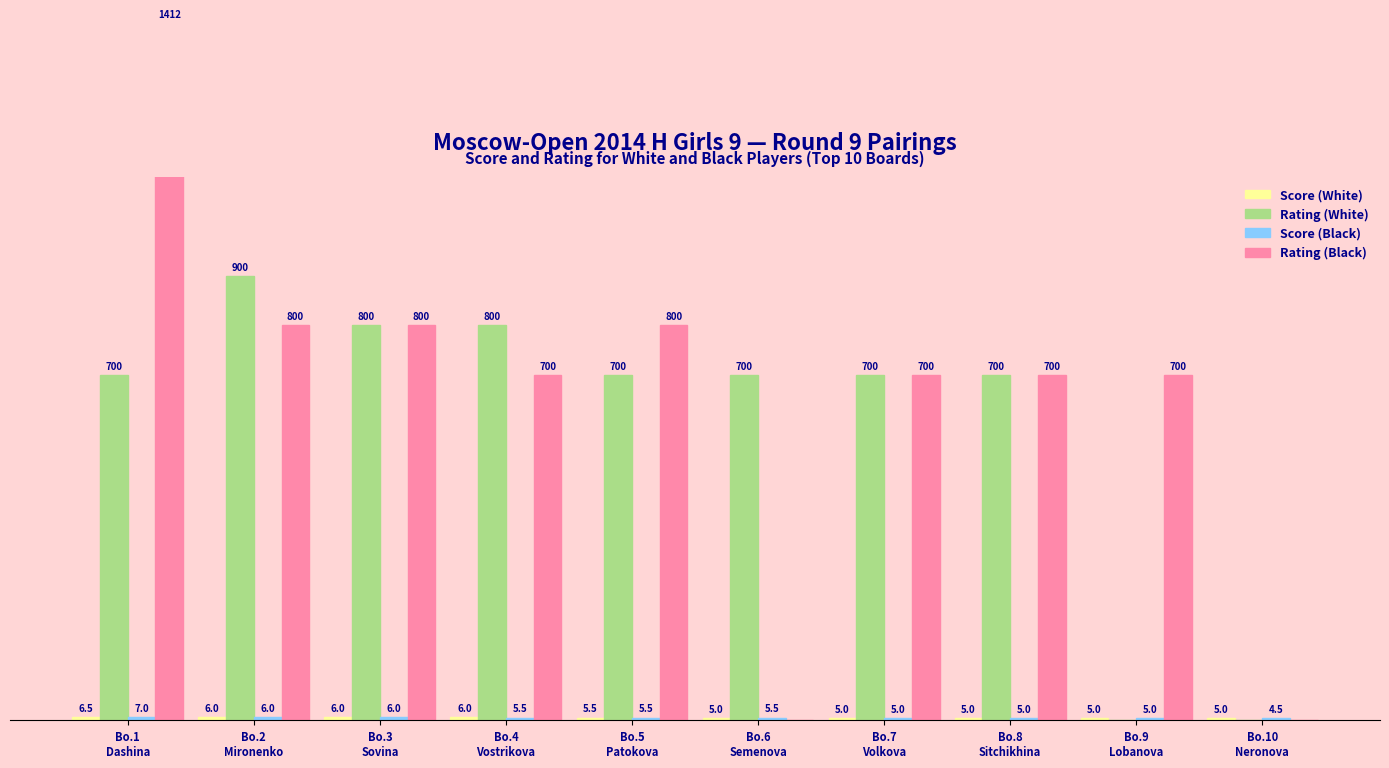

The value of Rating (White) at Bo.4
Vostrikova is 208.5. True or false?

False